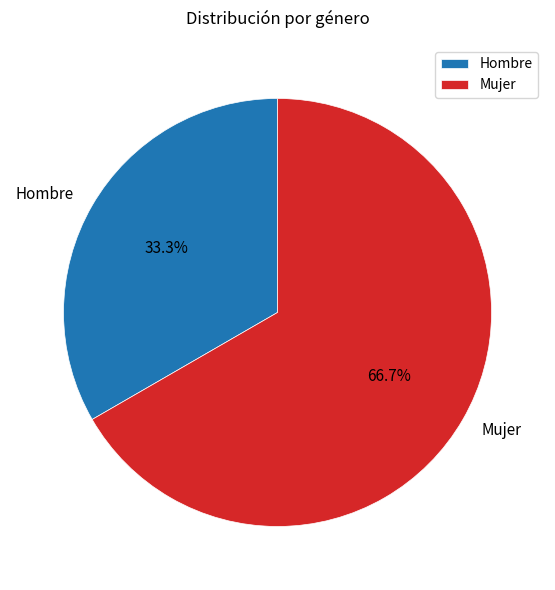

Count the number of slices in the pie.

2